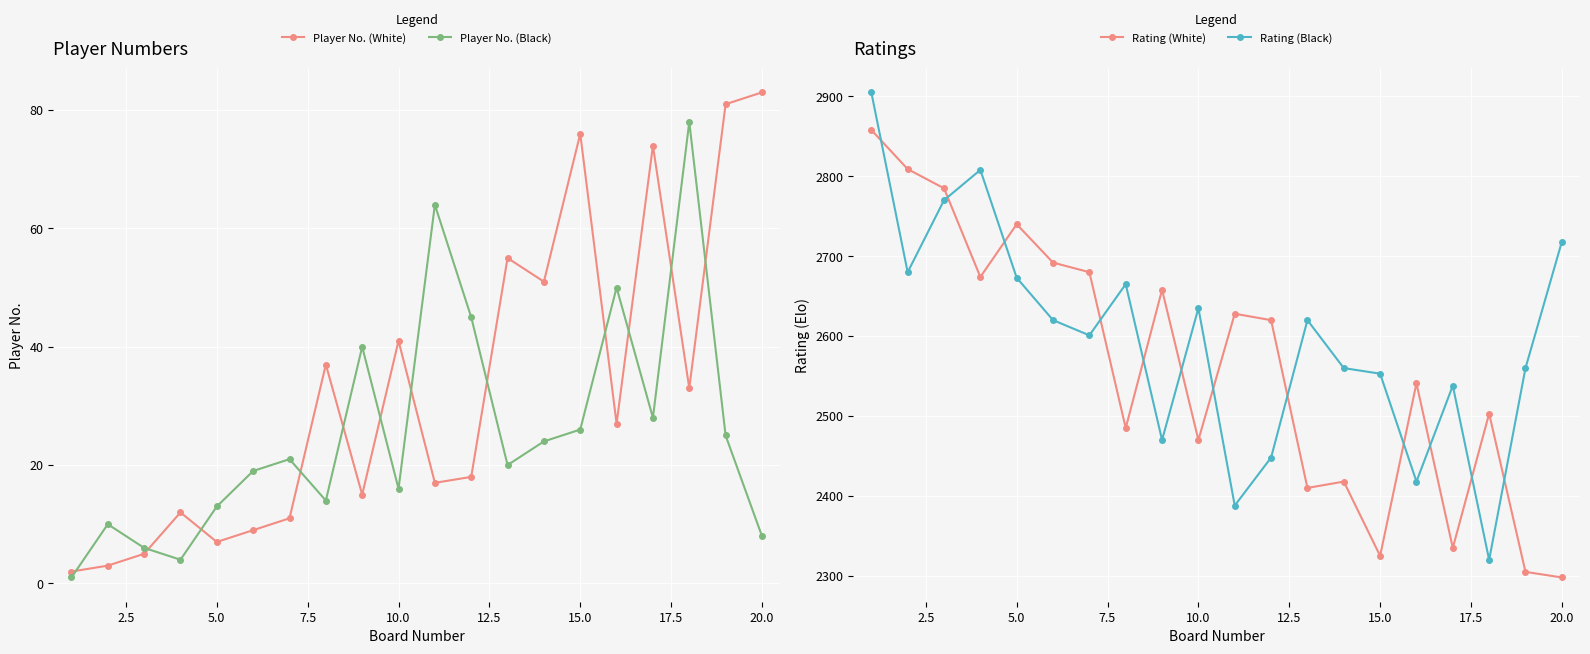

Which series has the largest total across all categories?

Rating (Black)